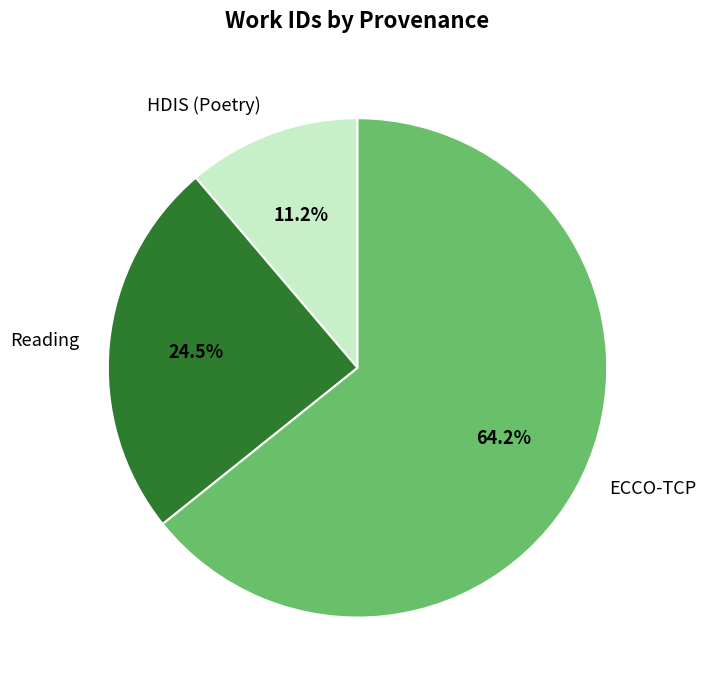

Count the number of slices in the pie.

3